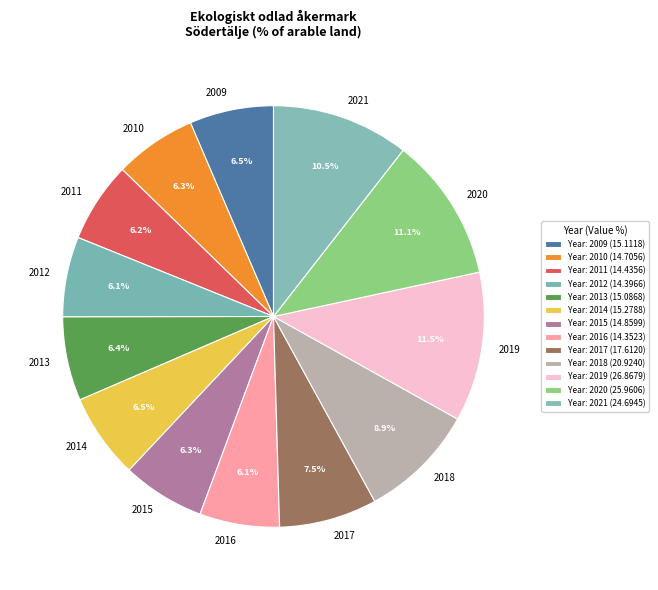

Between 2017 and 2014, which is larger?

2017